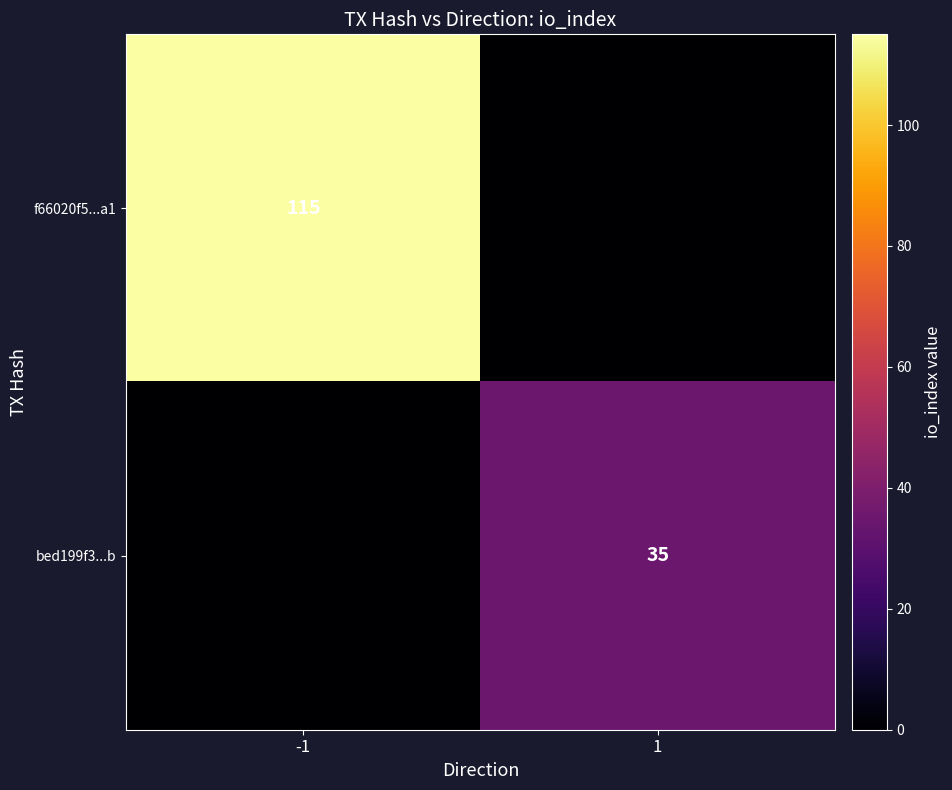

Is it true that f66020f5...a1 equals 115 at -1?

True